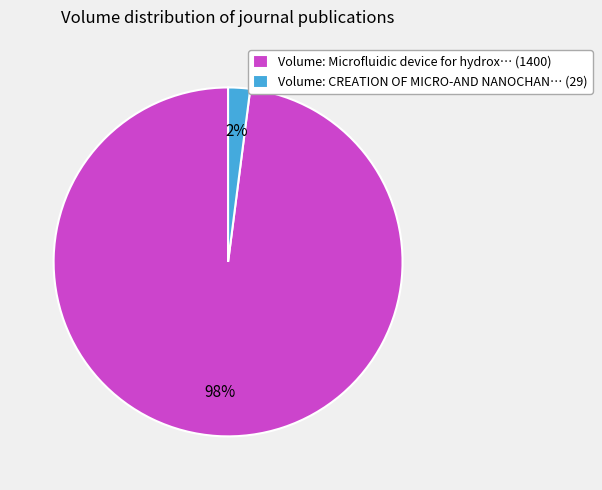

Between Volume: CREATION OF MICRO-AND NANOCHAN… (29) and Volume: Microfluidic device for hydrox… (1400), which is larger?

Volume: Microfluidic device for hydrox… (1400)